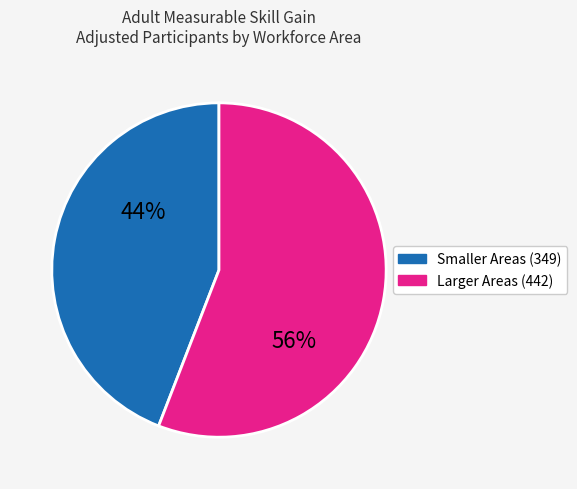

Is there any slice that represents more than half of the pie?

Yes